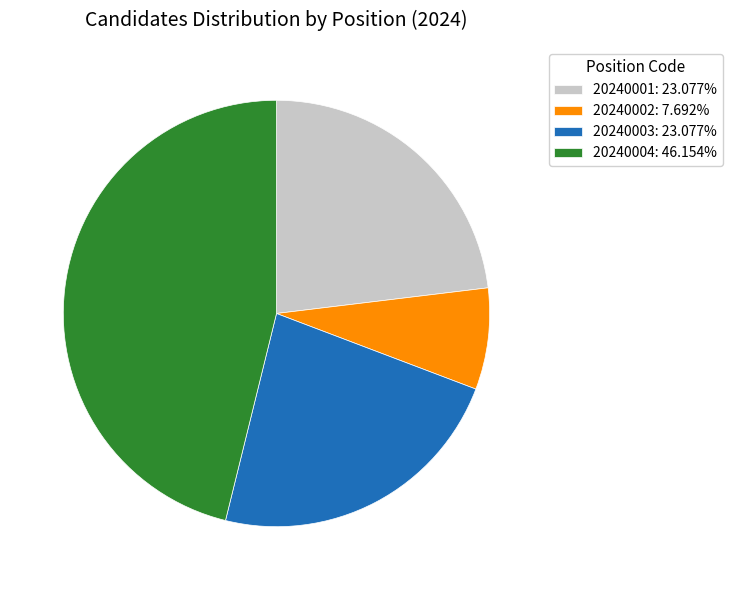

What is the smallest slice in the pie chart?

20240002